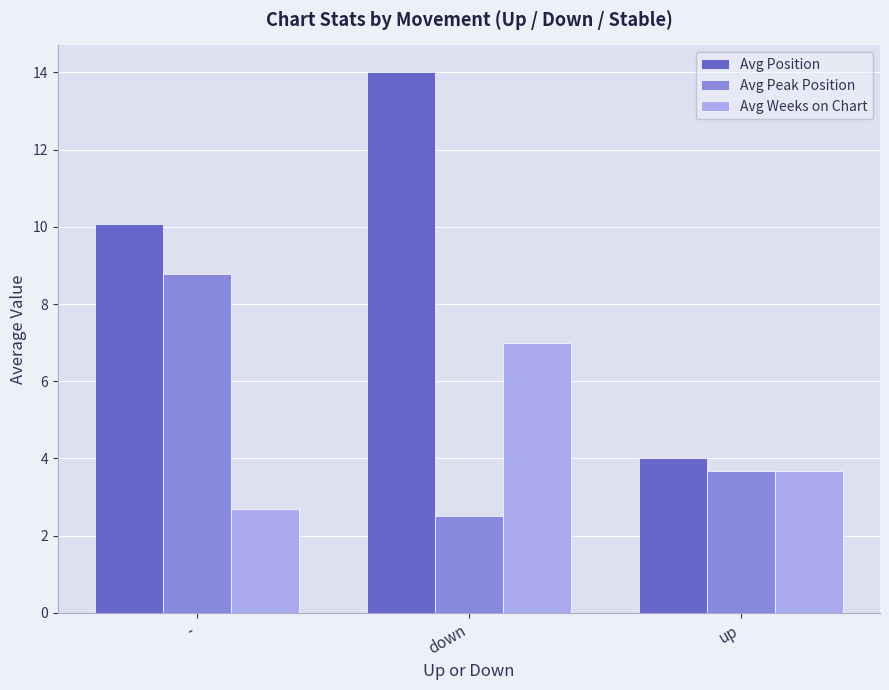

What is the sum of the Avg Position values at down and -?

24.1